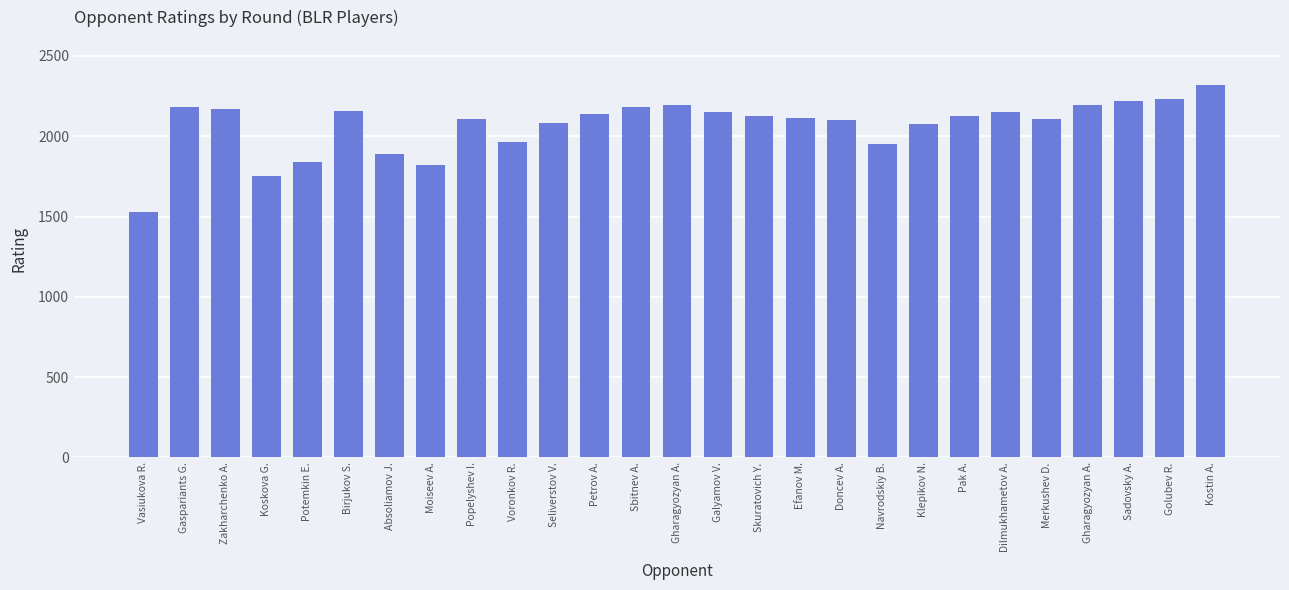

At which category does the chart reach its peak across all series?

Kostin A.